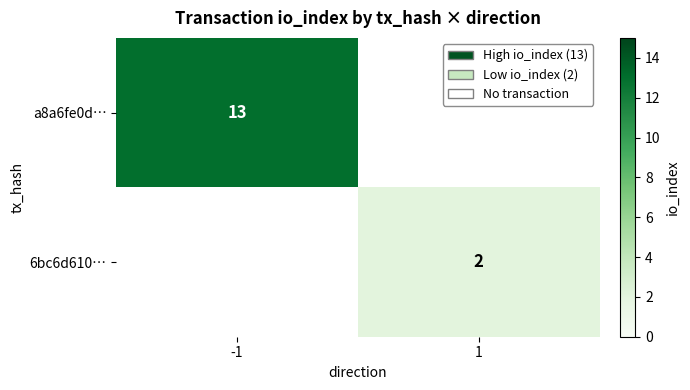

The 6bc6d610… series shows 1 at 1. True or false?

False